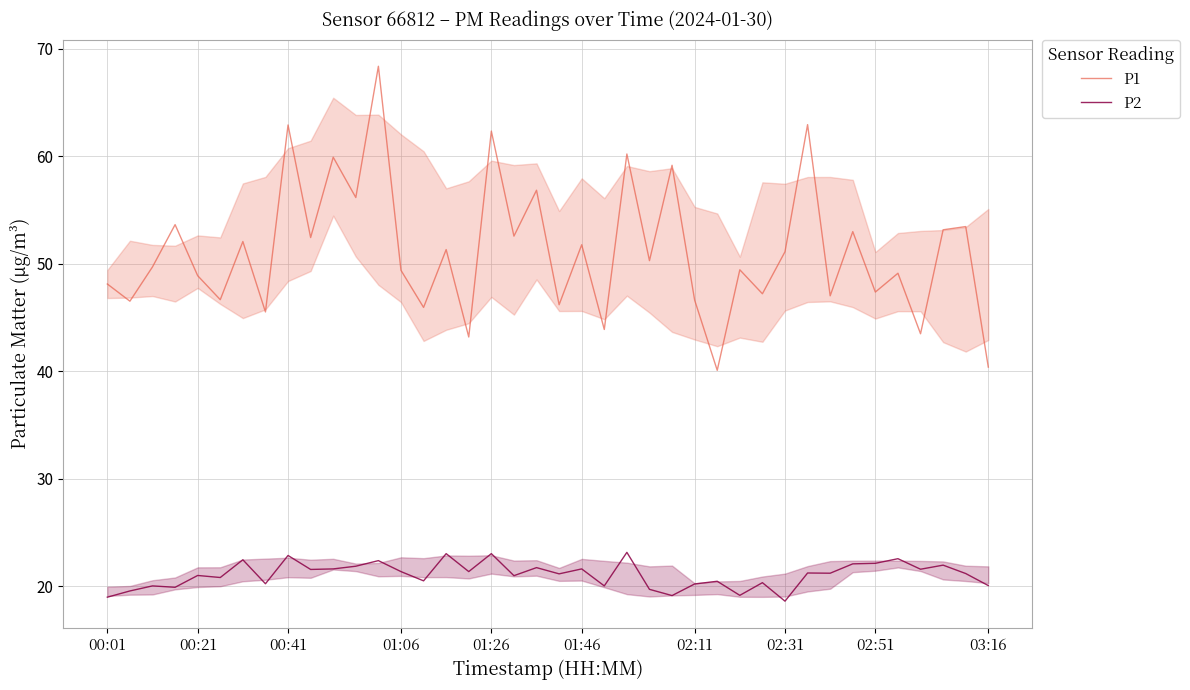

Count the number of data series in this chart.

2